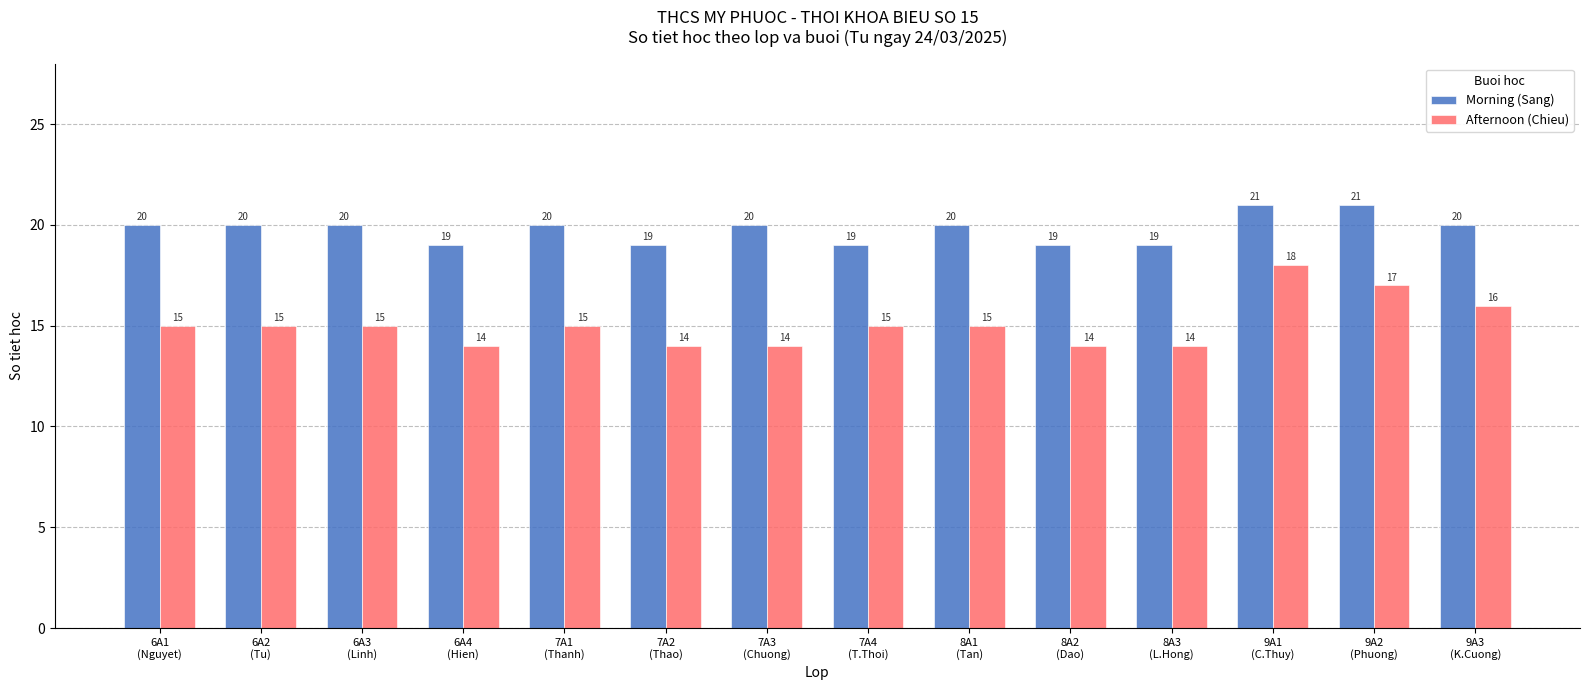

At how many categories does at least one series exceed 16?

14